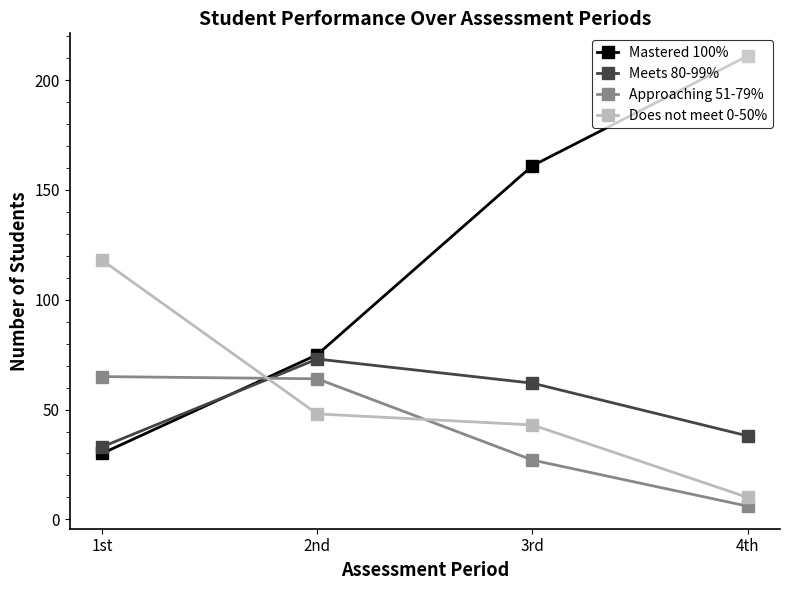

How many data points does each series have?

4